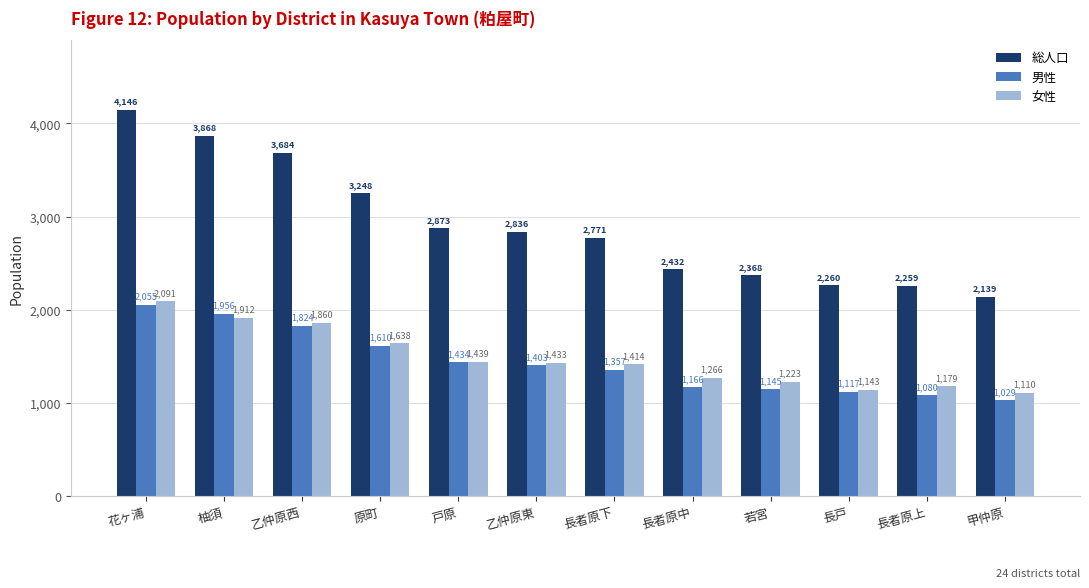

What are all the series names shown in the legend?

総人口, 男性, 女性